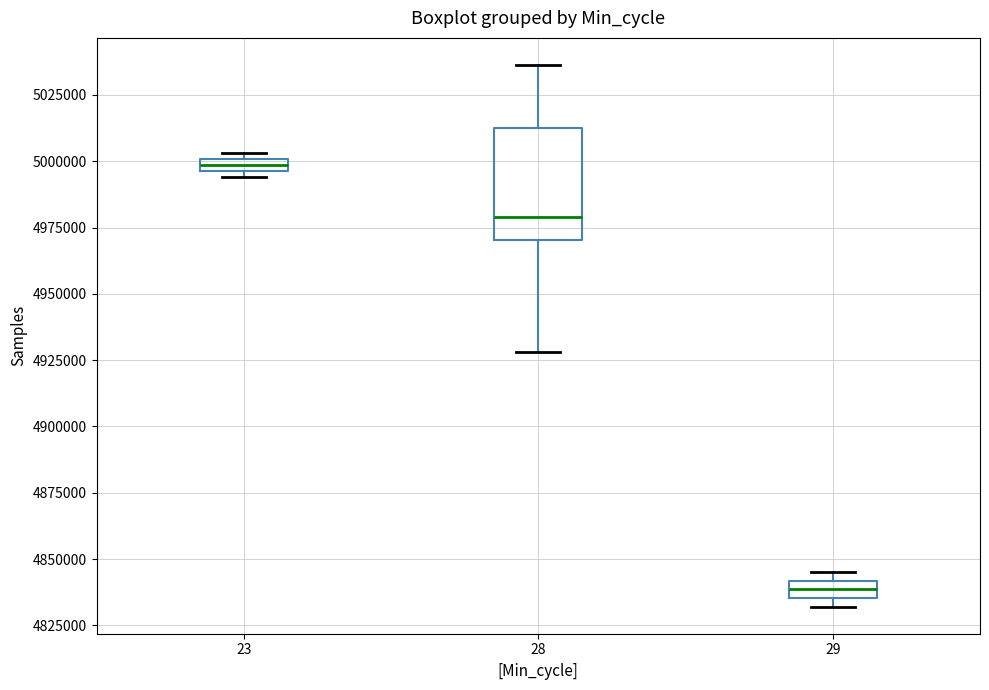

Which box is the tallest, from its lower edge to its upper edge?

28